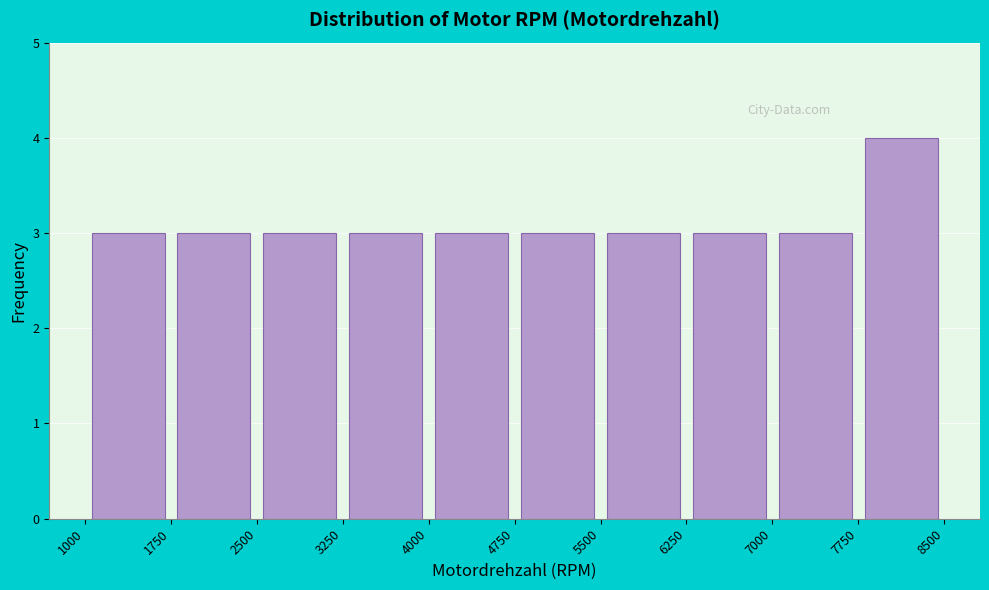

Reading left to right, transcribe this chart: for each bar, give the range it covers on the x-axis and its height. The values are not printed on the chart, so give them approximately, as read against the axis.

1000 to 1750: 3
1750 to 2500: 3
2500 to 3250: 3
3250 to 4000: 3
4000 to 4750: 3
4750 to 5500: 3
5500 to 6250: 3
6250 to 7000: 3
7000 to 7750: 3
7750 to 8500: 4